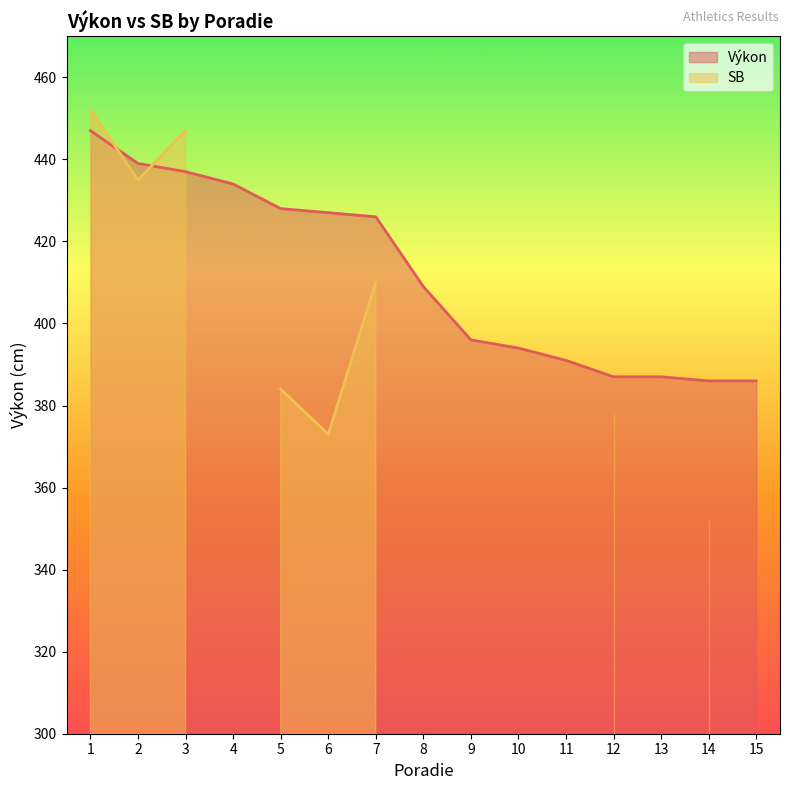

At which category does the chart reach its peak across all series?

1